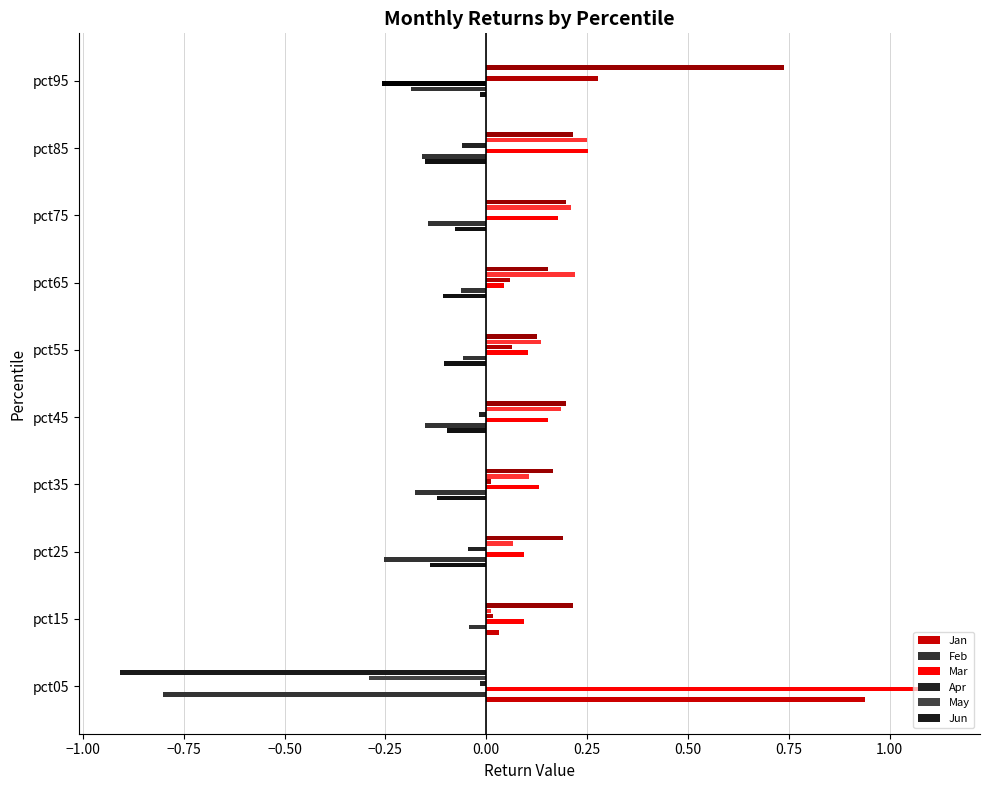

Reading right to left, what are all the values shown in this chart?

Jan: -0.0	-0.2	-0.1	-0.1	-0.1	-0.1	-0.1	-0.1	0.0	0.9
Feb: -0.2	-0.2	-0.1	-0.1	-0.1	-0.2	-0.2	-0.3	-0.0	-0.8
Mar: -0.3	0.3	0.2	0.0	0.1	0.2	0.1	0.1	0.1	1.1
Apr: 0.3	-0.1	-0.0	0.1	0.1	-0.0	0.0	-0.0	0.0	-0.0
May: -0.0	0.2	0.2	0.2	0.1	0.2	0.1	0.1	0.0	-0.3
Jun: 0.7	0.2	0.2	0.2	0.1	0.2	0.2	0.2	0.2	-0.9